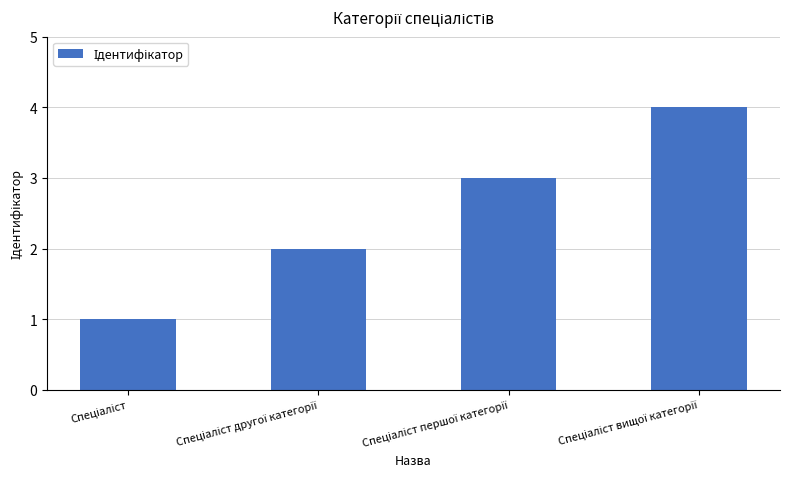

What is the difference between the maximum and minimum values?

3